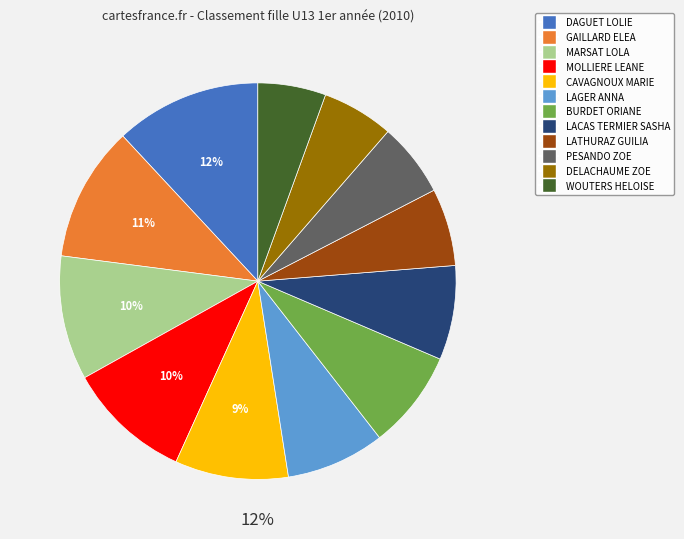

The CAVAGNOUX MARIE slice represents 9% of the pie. True or false?

True